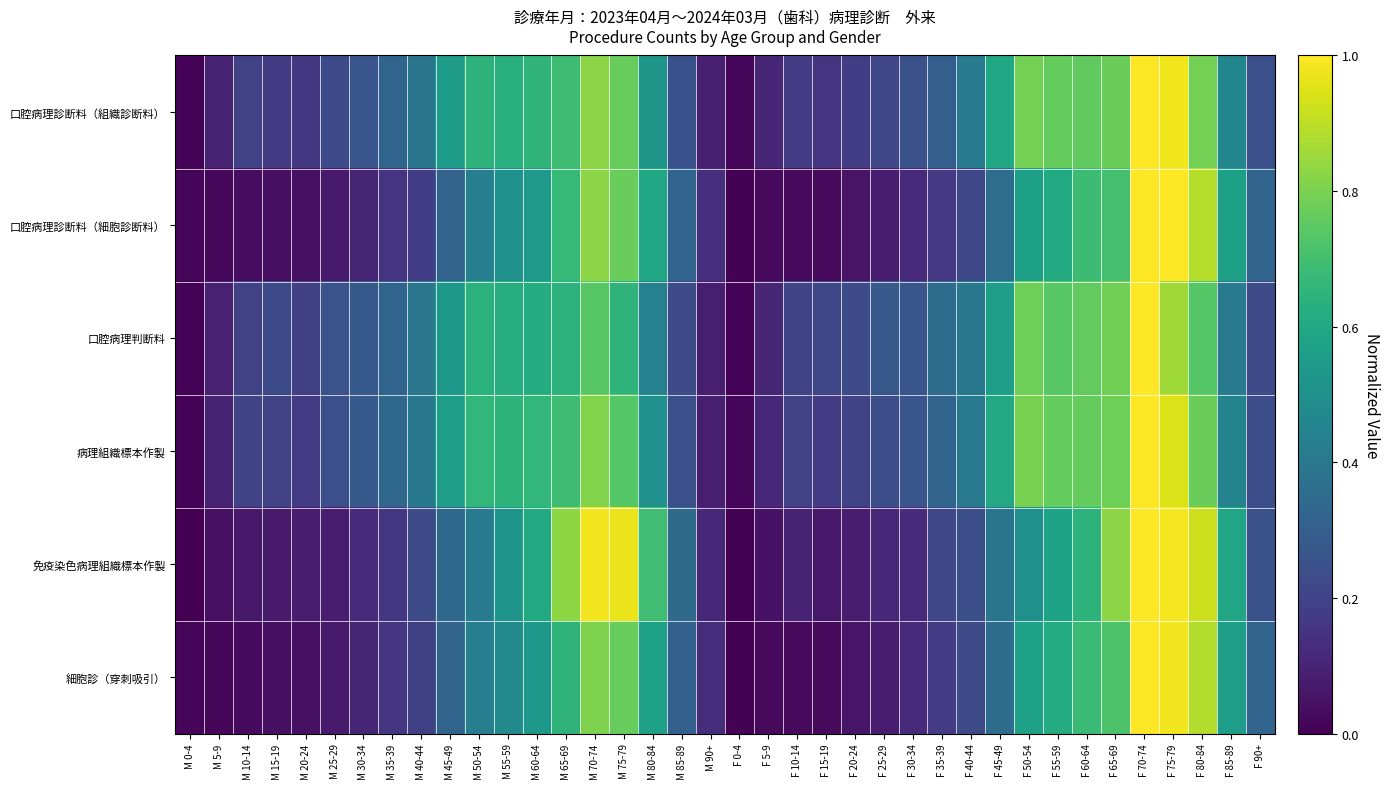

At how many categories does at least one series exceed 0?

38